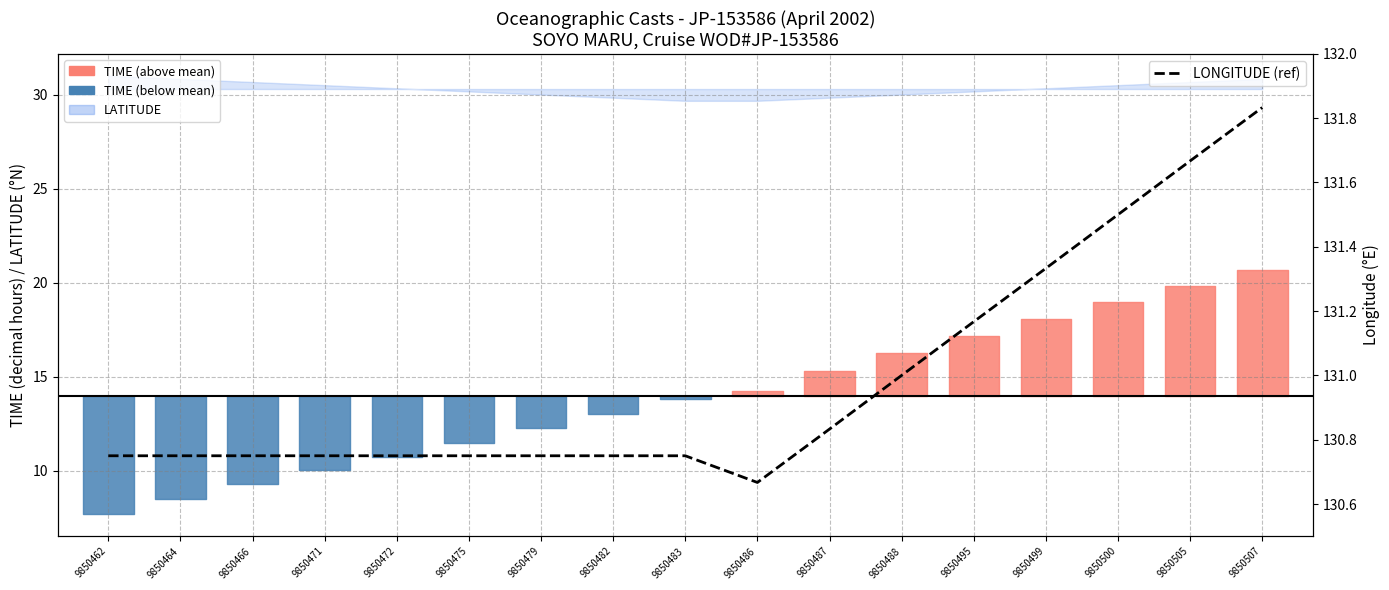

The value at 9850487 is 130.8. True or false?

True